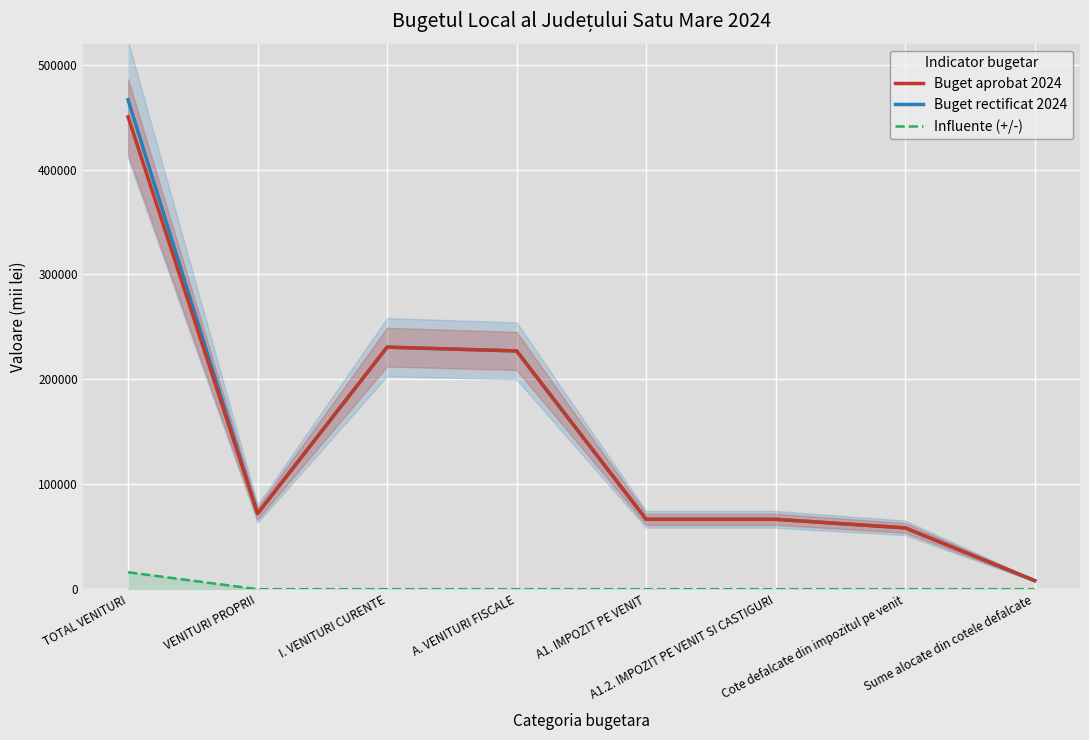

What is the difference between the second highest and second lowest values in the Buget rectificat 2024 series?

172282.0